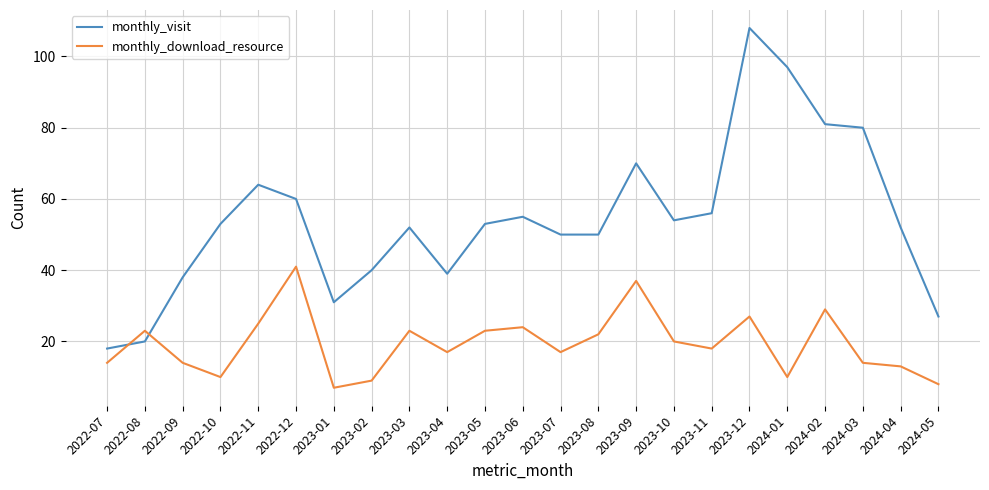

What position from the left is 2023-04?

10